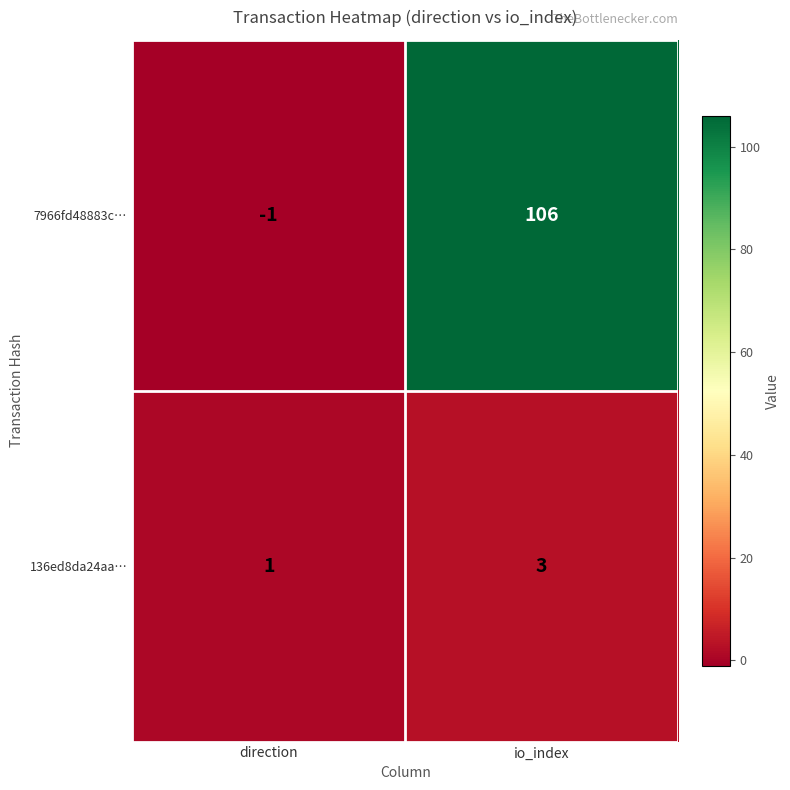

Which series has the largest range (max minus min)?

7966fd48883c…